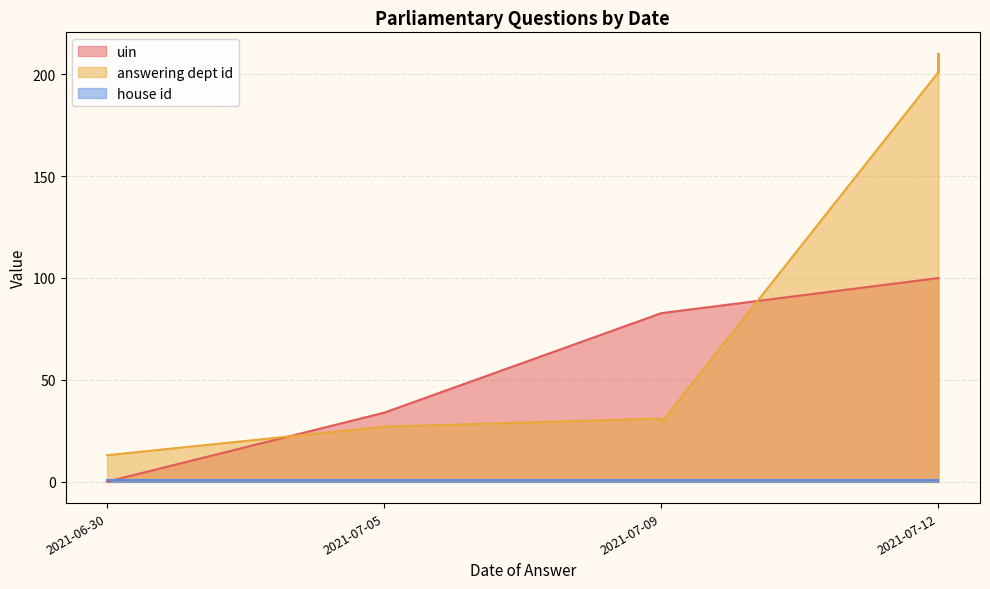

Between which two adjacent categories do answering dept id and uin first intersect?

2021-06-30 and 2021-07-05